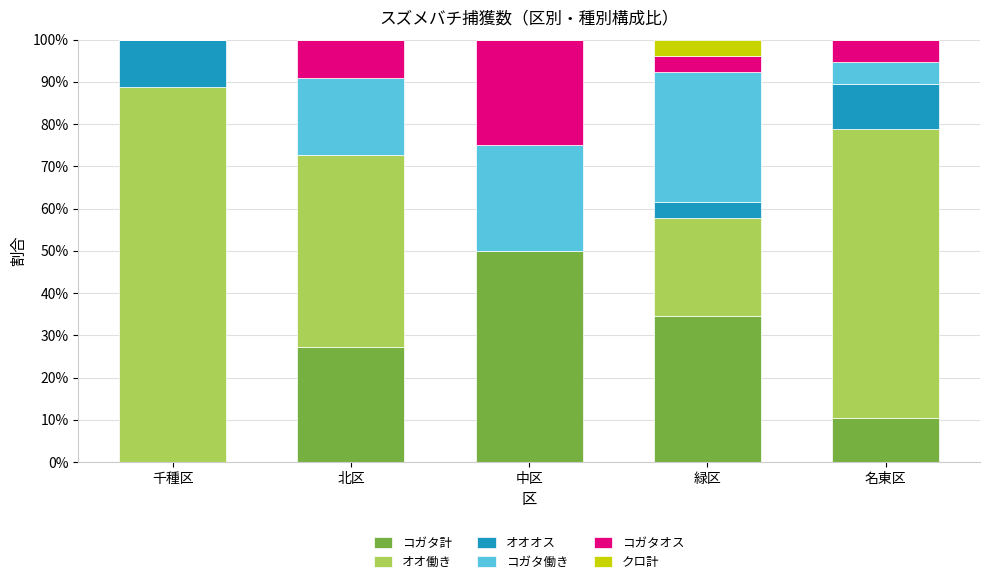

What is the total value across all series at 名東区?

100.0